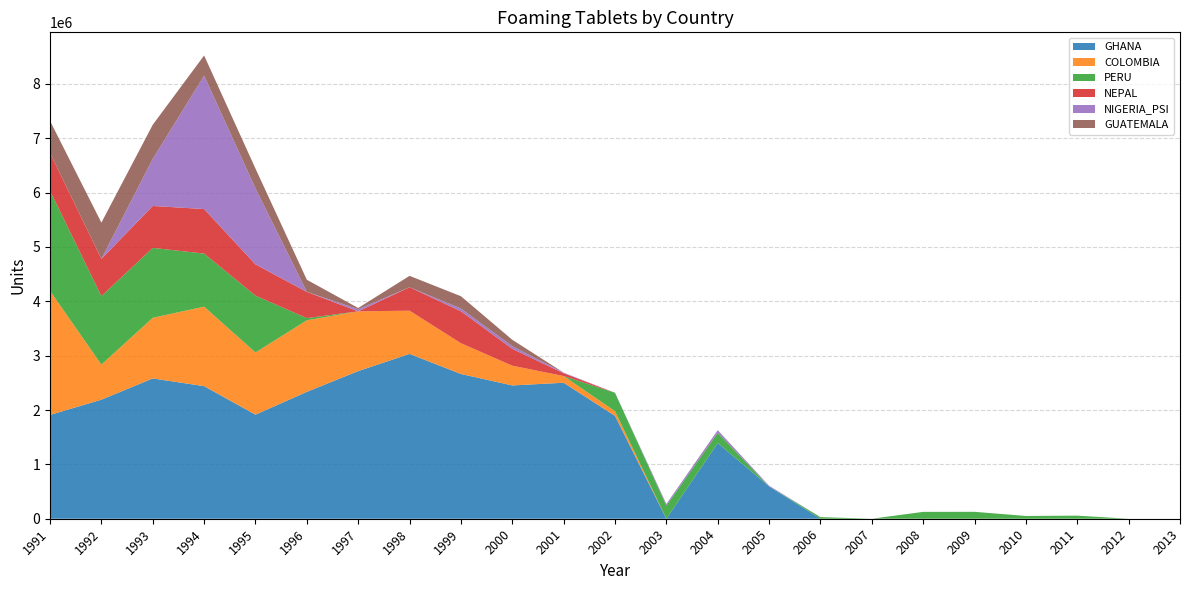

Reading right to left, what are all the values shown in this chart?

GHANA: 0	0	0	0	0	0	0	0	594600	1391889	0	1892155	2501700	2452400	2663130	3031800	2716350	2334250	1914460	2439000	2580776	2190392	1909400
COLOMBIA: 0	0	0	0	0	0	0	0	0	0	0	86084	122954	363198	566000	795310	1098655	1316667	1143746	1462406	1115744	644417	2281848
PERU: 0	0	56556	50976	127000	126048	0	29622	0	188394	242488	338832	0	0	0	0	0	39876	1045745	976080	1286304	1260000	1842924
NEPAL: 0	0	0	0	0	0	0	0	0	0	0	0	51336	310160	587952	432032	0	481968	575136	819432	770904	685368	695016
NIGERIA_PSI: 0	0	0	0	0	0	0	0	12800	49000	28802	120	11943	49200	49670	0	39816	600	1398300	2453500	867500	0	0
GUATEMALA: 0	0	0	0	0	0	0	0	0	0	0	0	0	116968	226704	209040	22085	222800	364224	371376	626400	667000	589656